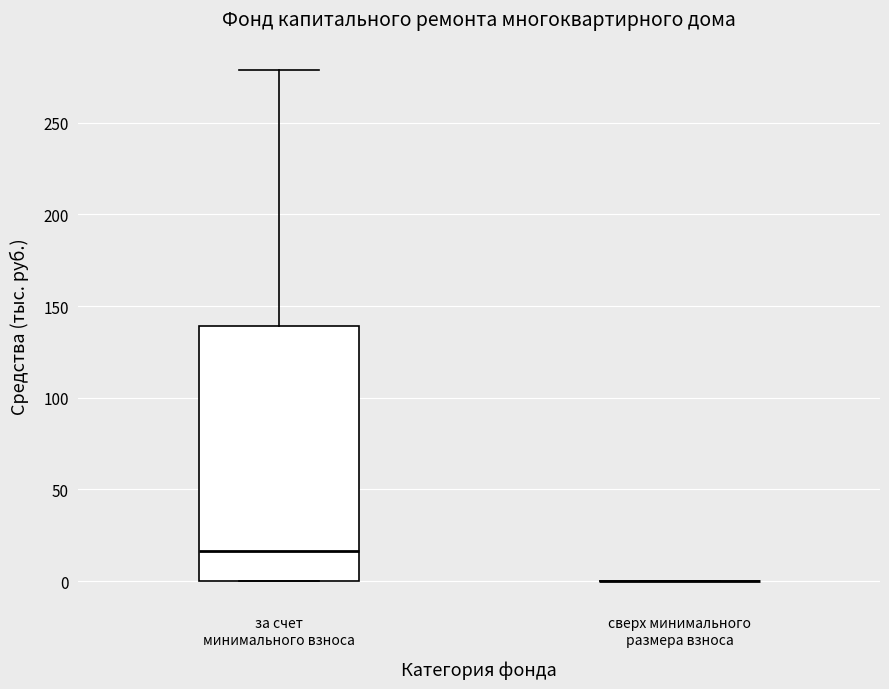

Where is the lower edge of the box for за счет минимального взноса on the y-axis? The values are not printed on the chart, so give them approximately, as read against the axis.

0